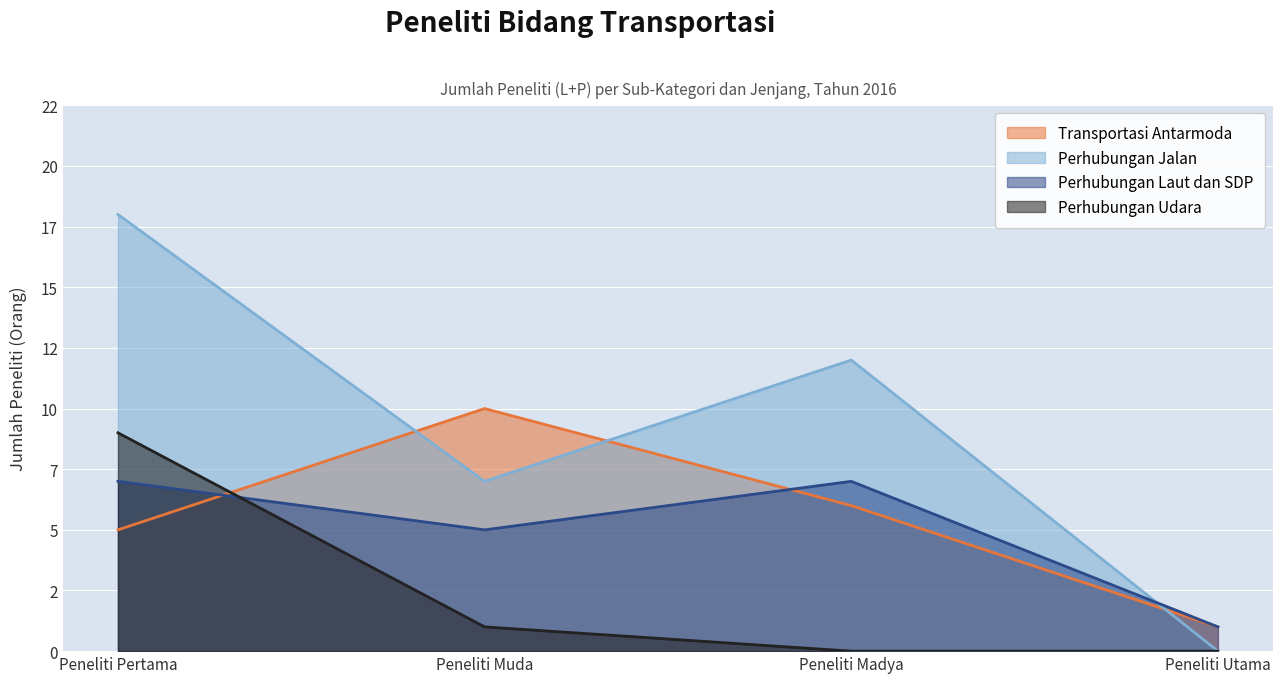

What is the approximate value of Transportasi Antarmoda at Peneliti Pertama?

5